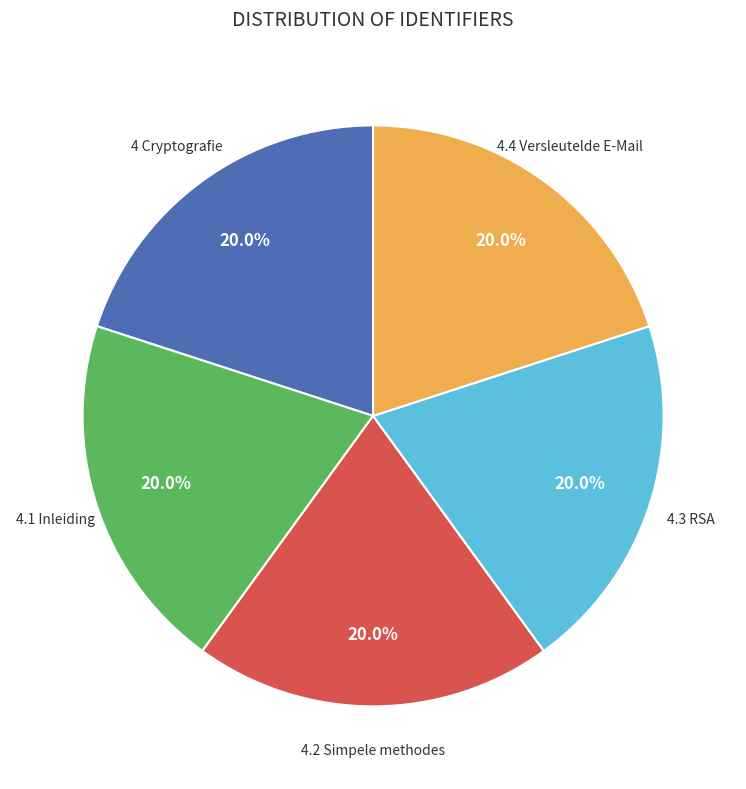

Is there a majority slice in this chart?

No